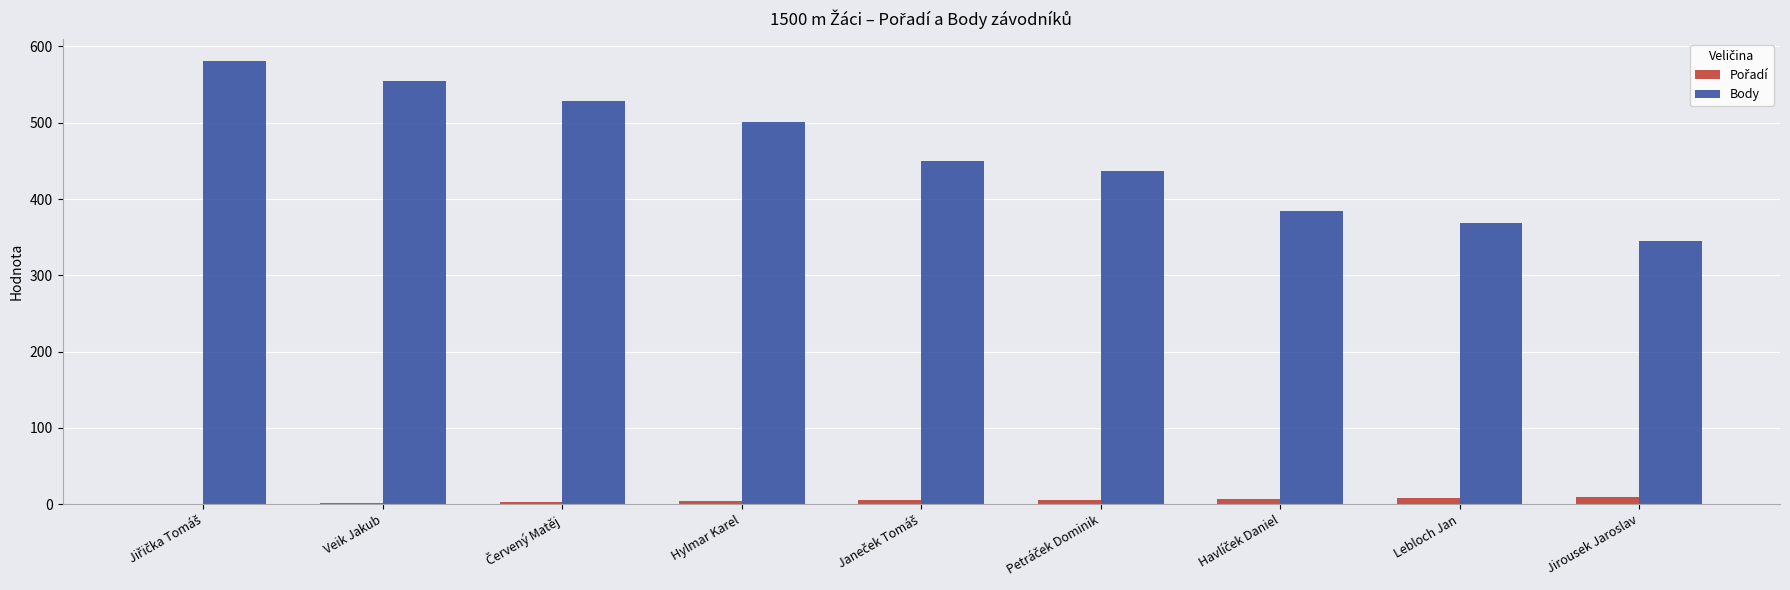

Which series has the largest total across all categories?

Body